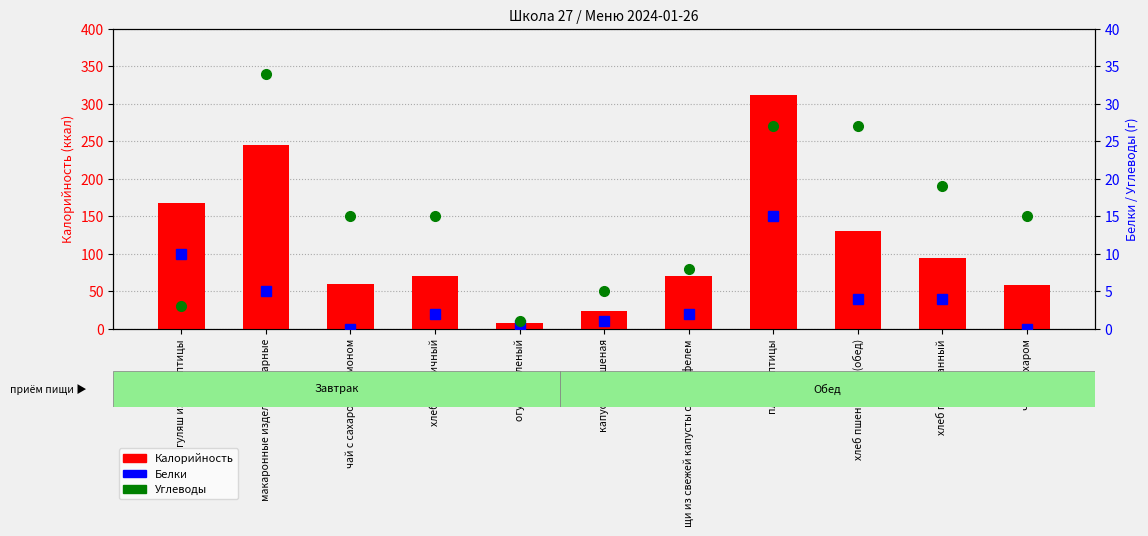

Count the number of data series in this chart.

3